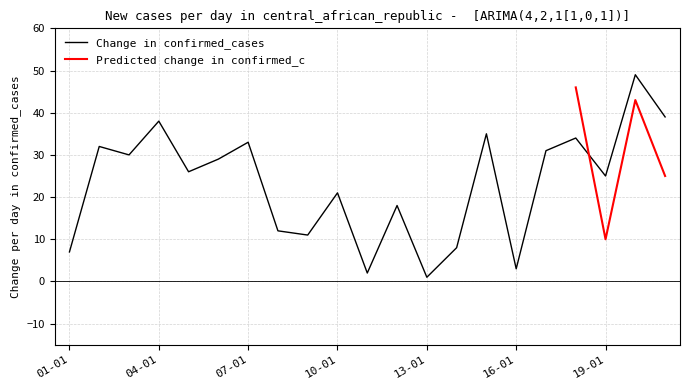

What is the sum of all values?

484